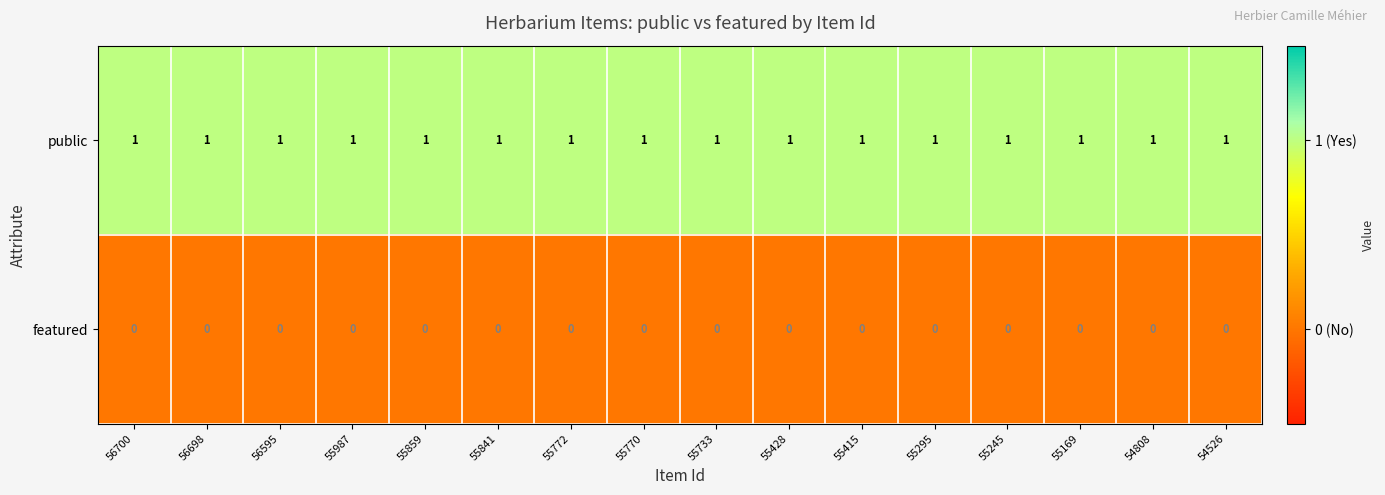

Rank the series at 55859 from highest to lowest value.

public, featured